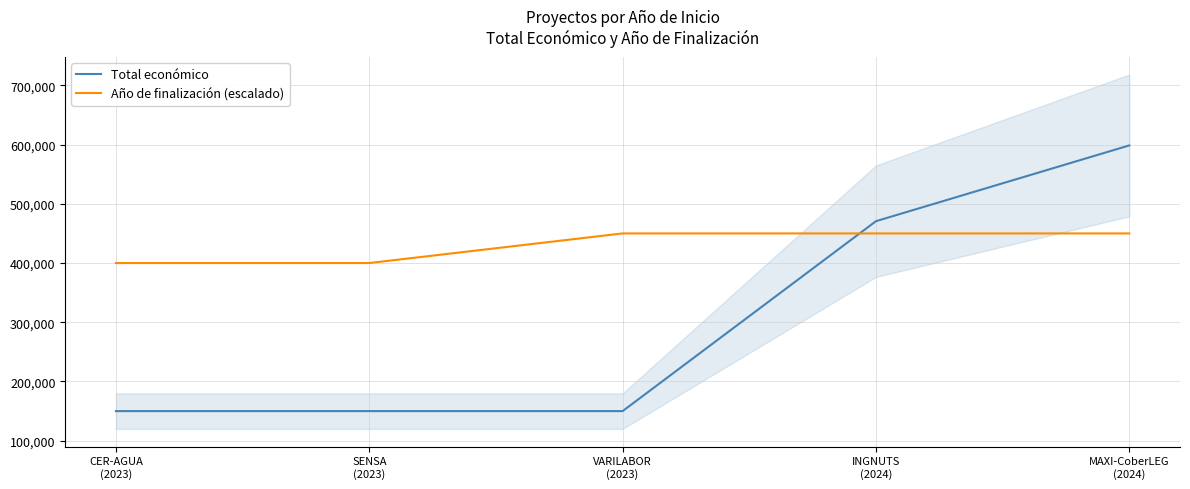

What is the value of the Año de finalización (escalado) point at the 3rd from the left?

450000